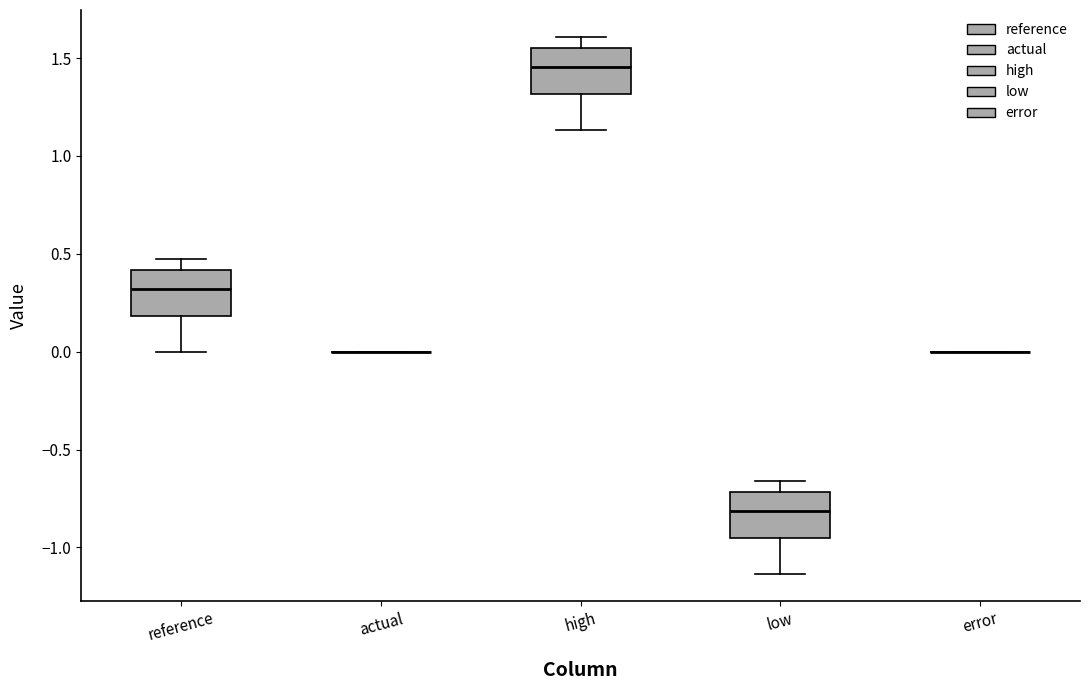

Reading left to right, read every box against the y-axis: the position of its median line, the range the box covers, and the ends of its whiskers. The values are not printed on the chart, so give them approximately, as read against the axis.

reference: median 0.30, box 0.20 to 0.40, whiskers 0.00 to 0.50
actual: box collapsed to a line at 0.00, whiskers 0.00 to 0.00
high: median 1.45, box 1.30 to 1.55, whiskers 1.15 to 1.60
low: median -0.80, box -0.95 to -0.70, whiskers -1.15 to -0.65
error: box collapsed to a line at 0.00, whiskers 0.00 to 0.00